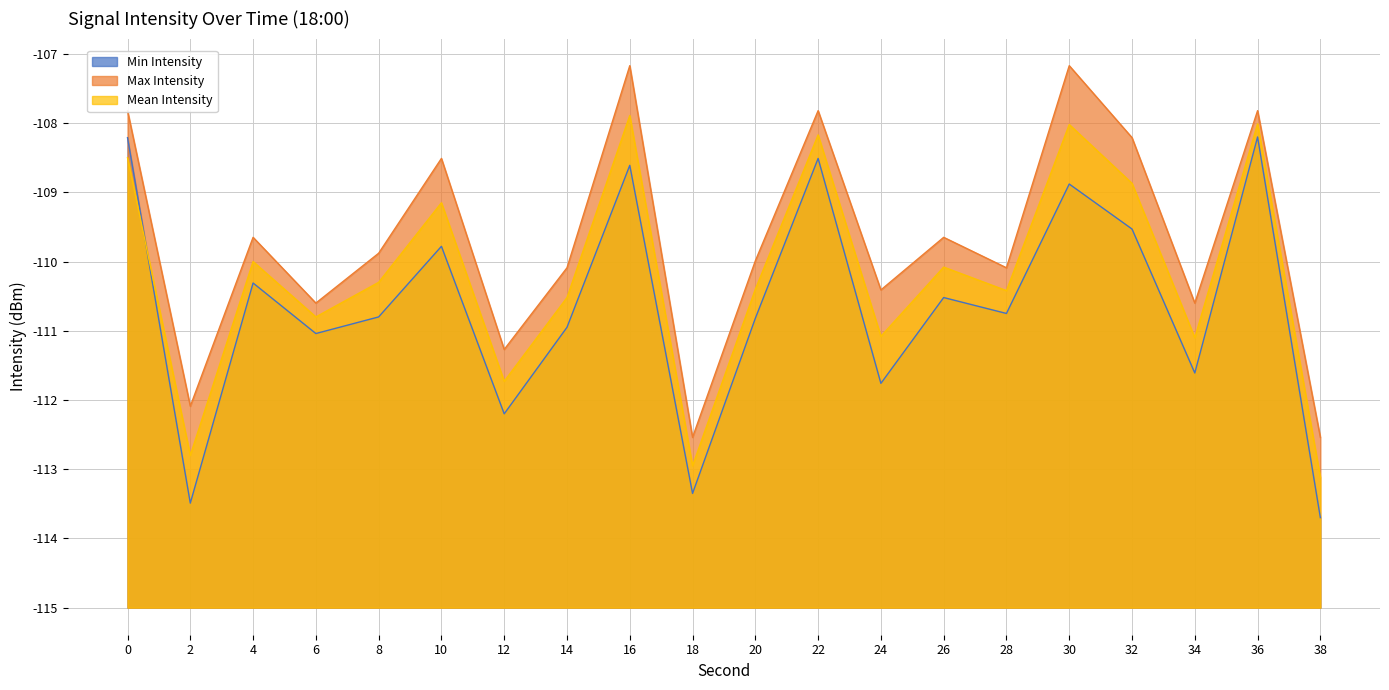

True or false: Max Intensity and Mean Intensity cross at least once.

False